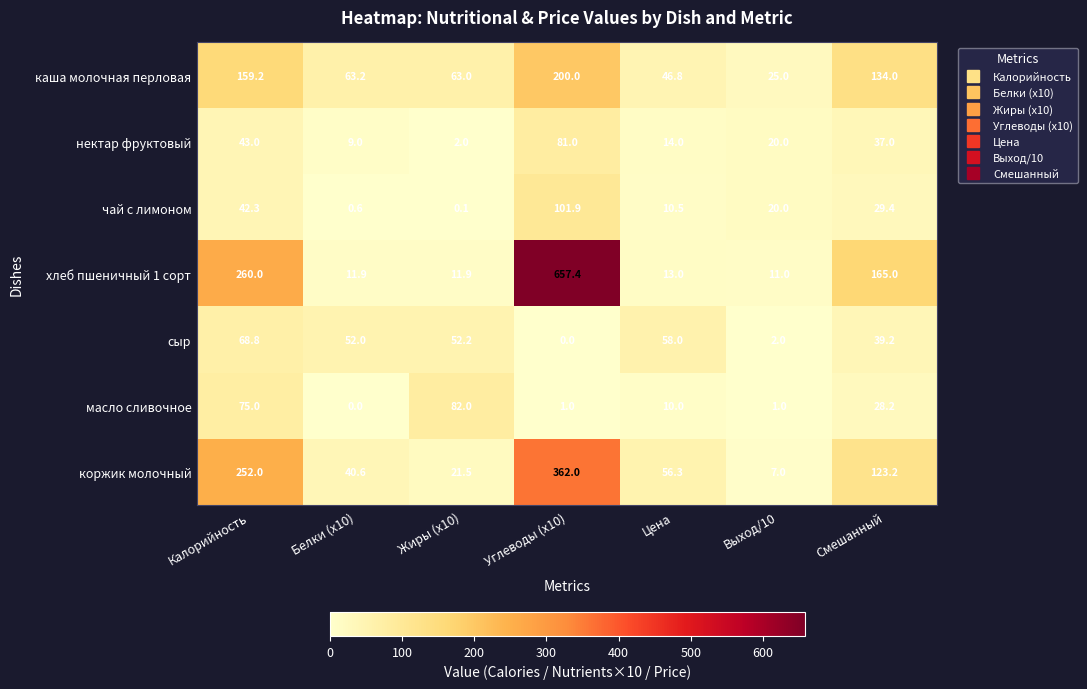

At which label is масло сливочное closest to 41?

Смешанный